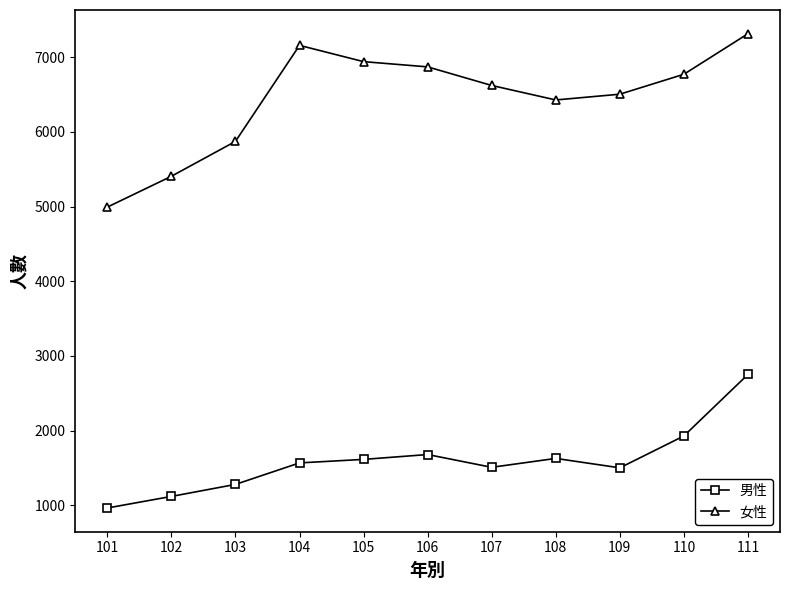

What is the maximum value shown in the chart?

7314